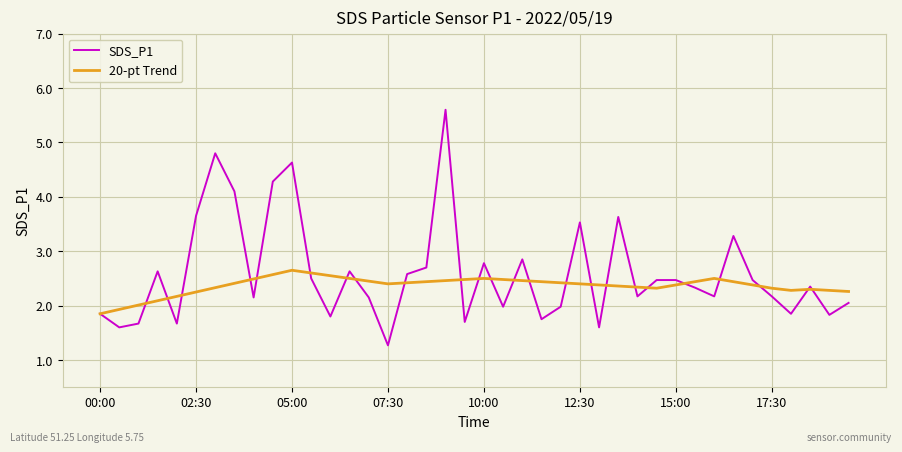

What is the smallest value displayed?

1.3